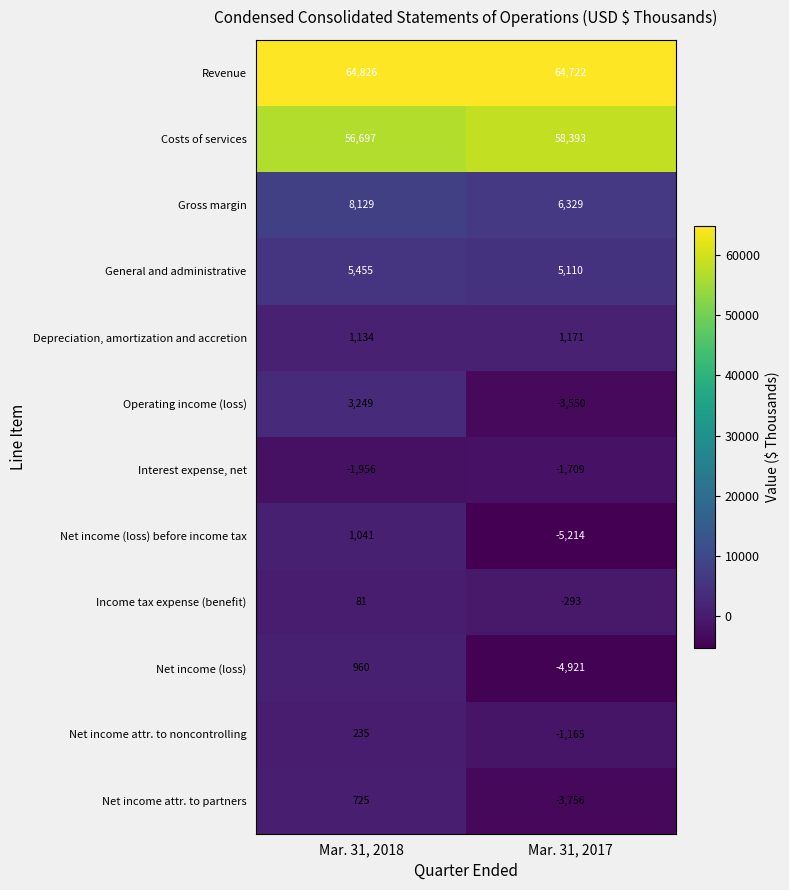

What is the approximate value of Net income attr. to partners at Mar. 31, 2017?

-3756